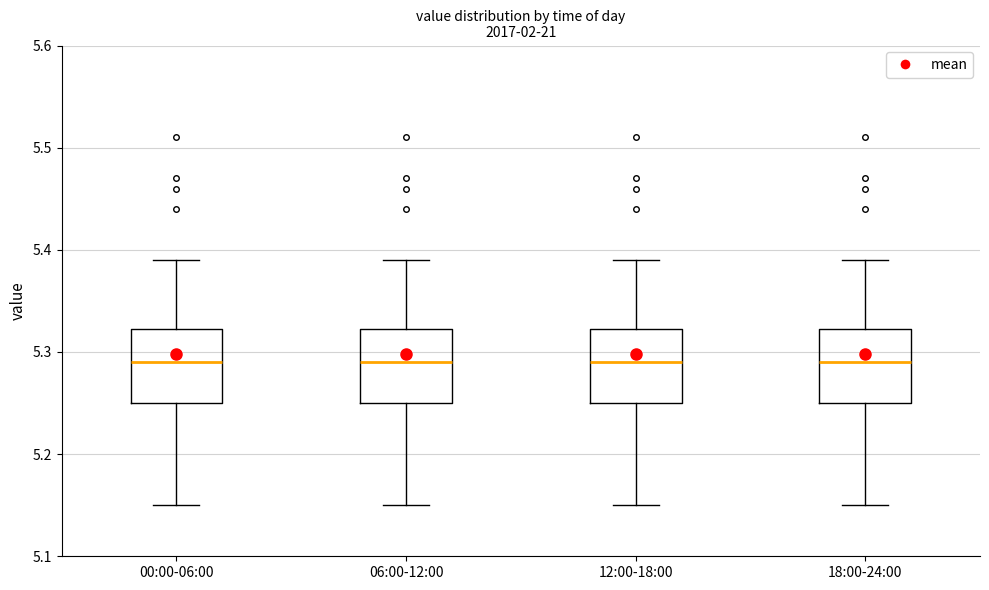

Reading left to right, transcribe this box plot: for each box, give where its median line is, the range the box spans, and where its two whiskers end, as read against the y-axis. The values are not printed on the chart, so give them approximately, as read against the axis.

00:00-06:00: median 5.29, box 5.25 to 5.32, whiskers 5.15 to 5.39
06:00-12:00: median 5.29, box 5.25 to 5.32, whiskers 5.15 to 5.39
12:00-18:00: median 5.29, box 5.25 to 5.32, whiskers 5.15 to 5.39
18:00-24:00: median 5.29, box 5.25 to 5.32, whiskers 5.15 to 5.39